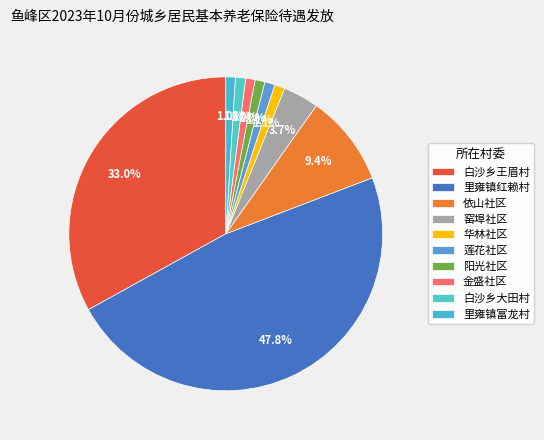

To the nearest percent, what is the difference between the largest and smallest slice percentages?

47%